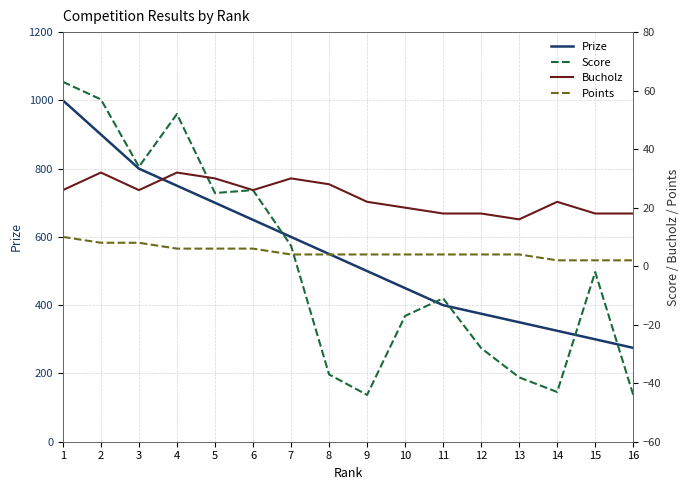

At how many categories does at least one series exceed 29?

16